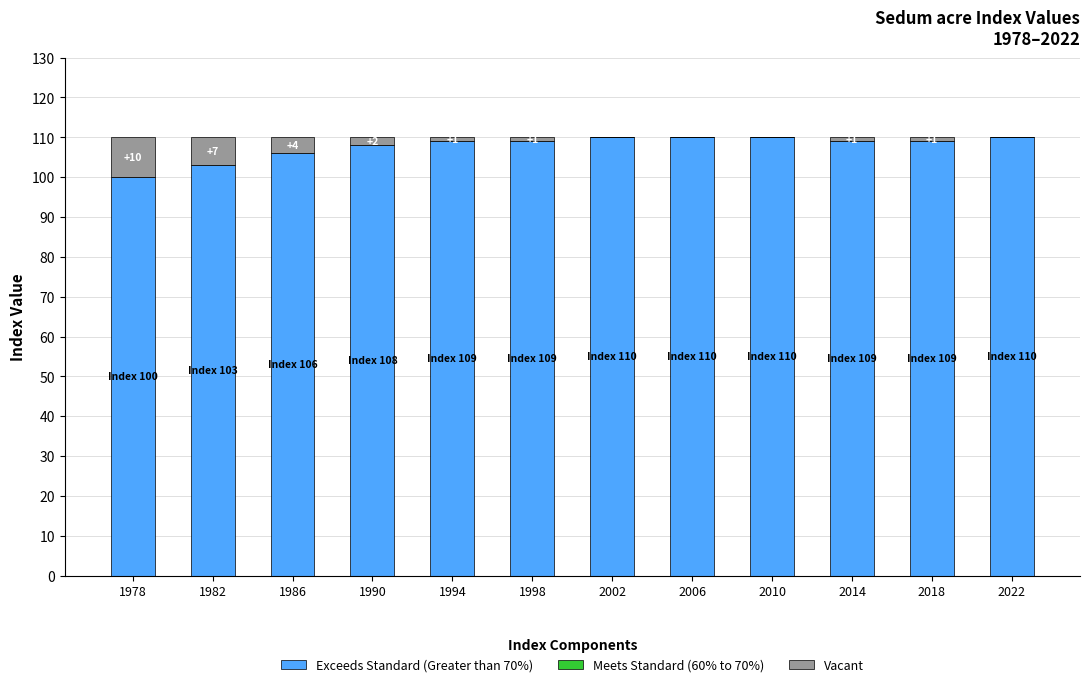

What is the sum of all Exceeds Standard (Greater than 70%) values?

1293